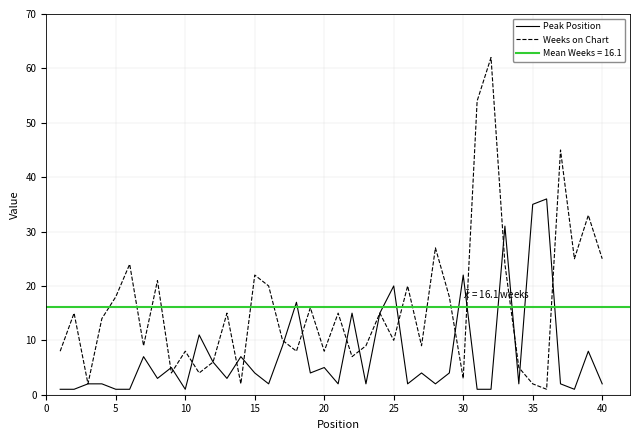

What is the minimum value shown in the chart?

1